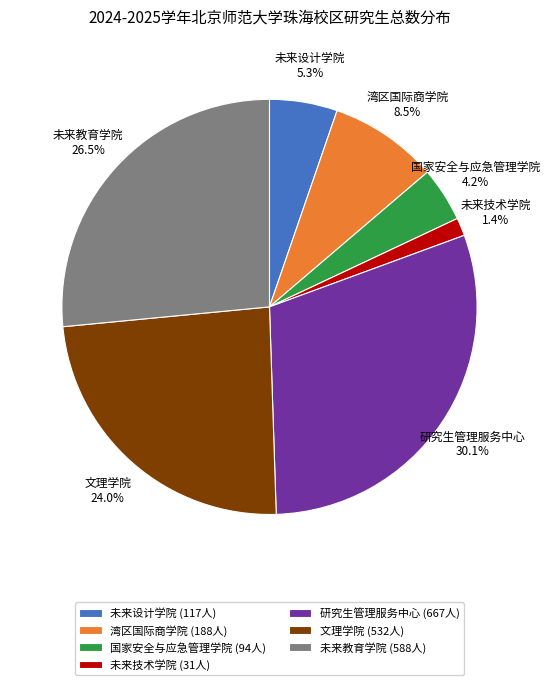

Which slice is the smallest?

未来技术学院